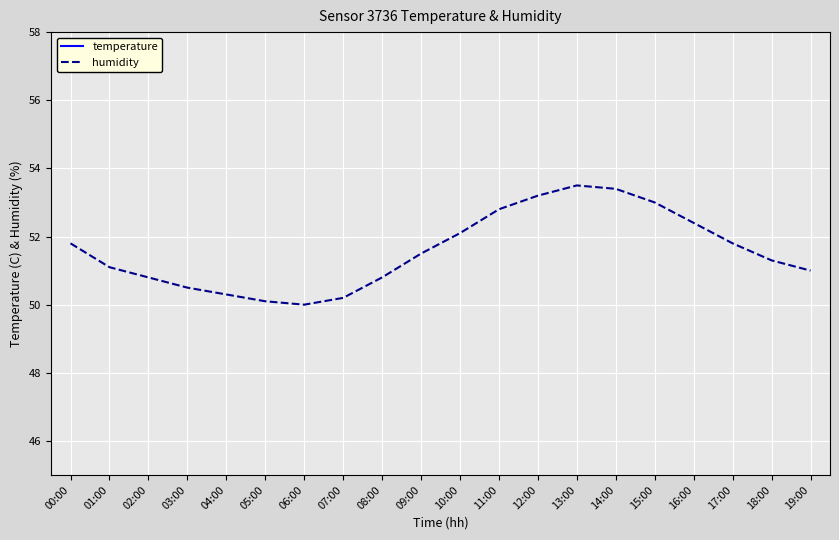

At which category does humidity reach its first local valley?

06:00